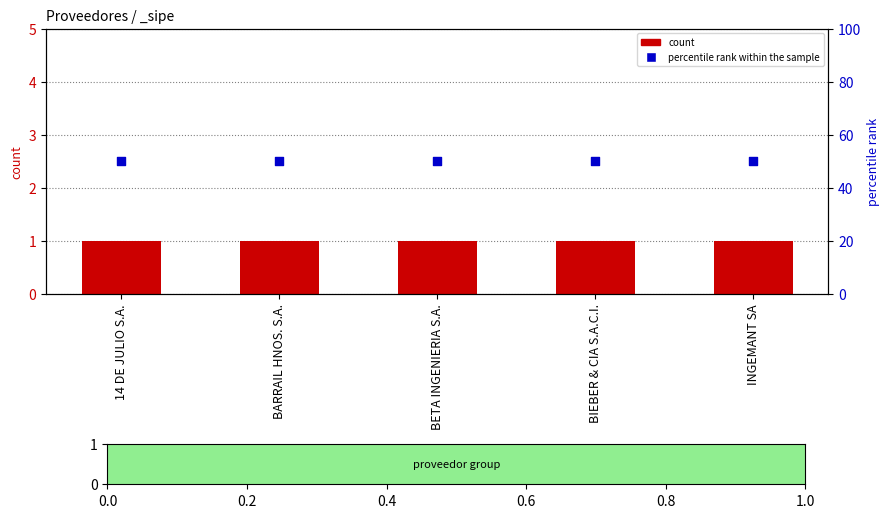

At which category is the sum across all series the highest?

14 DE JULIO S.A.